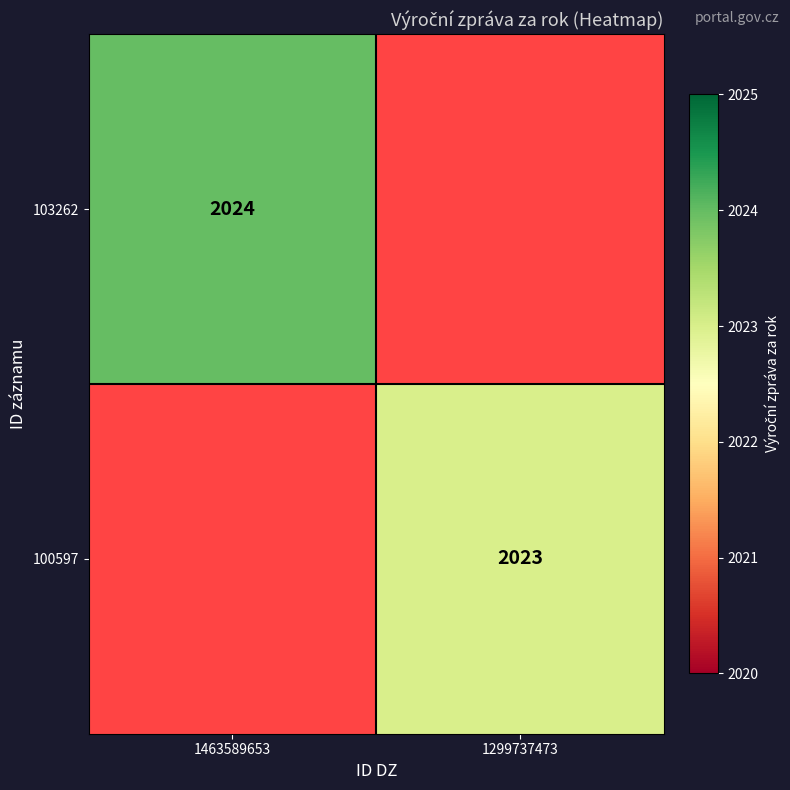

Is it true that 100597 equals 2023 at 1299737473?

True